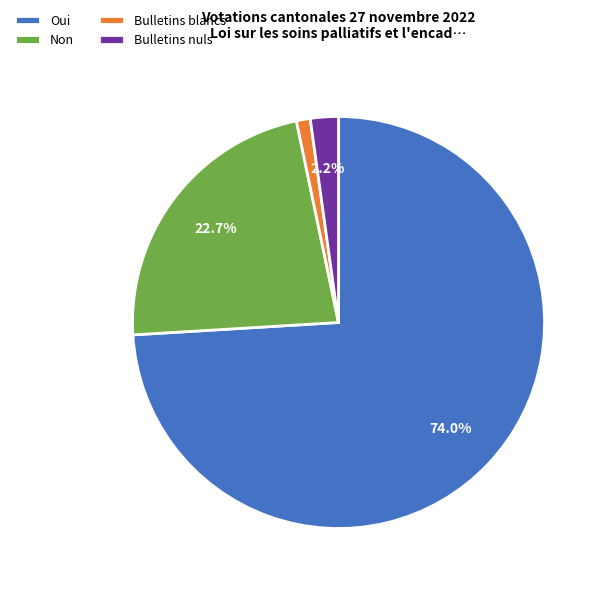

Combined, do Bulletins nuls and Non account for over 50%?

No